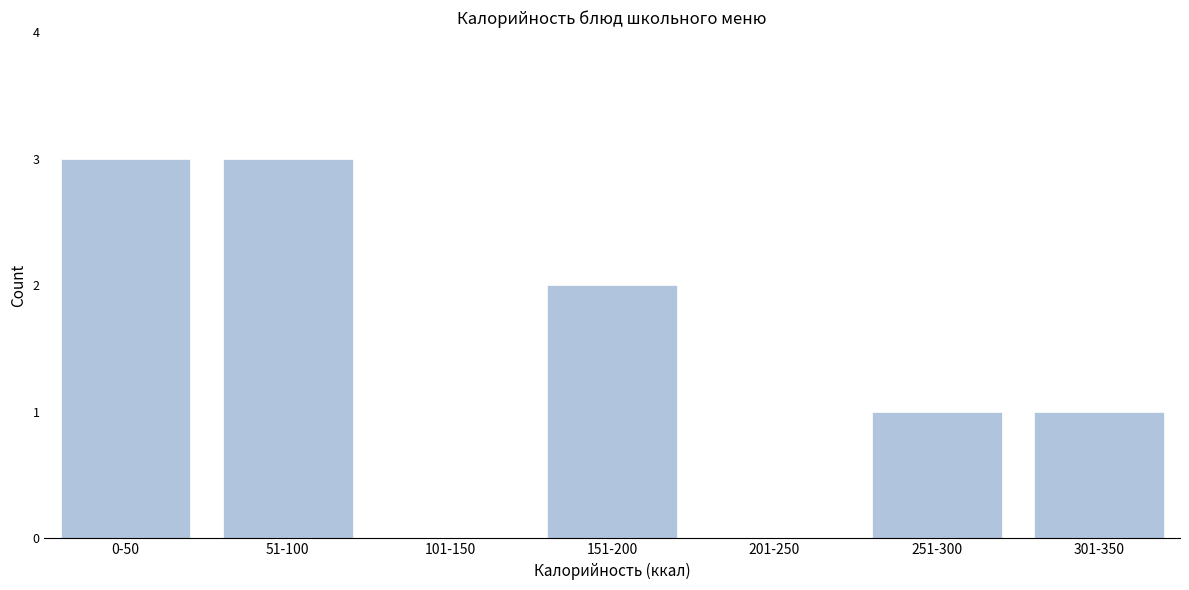

Reading right to left, transcribe all the data shown in this chart.

301-350=1	251-300=1	201-250=0	151-200=2	101-150=0	51-100=3	0-50=3